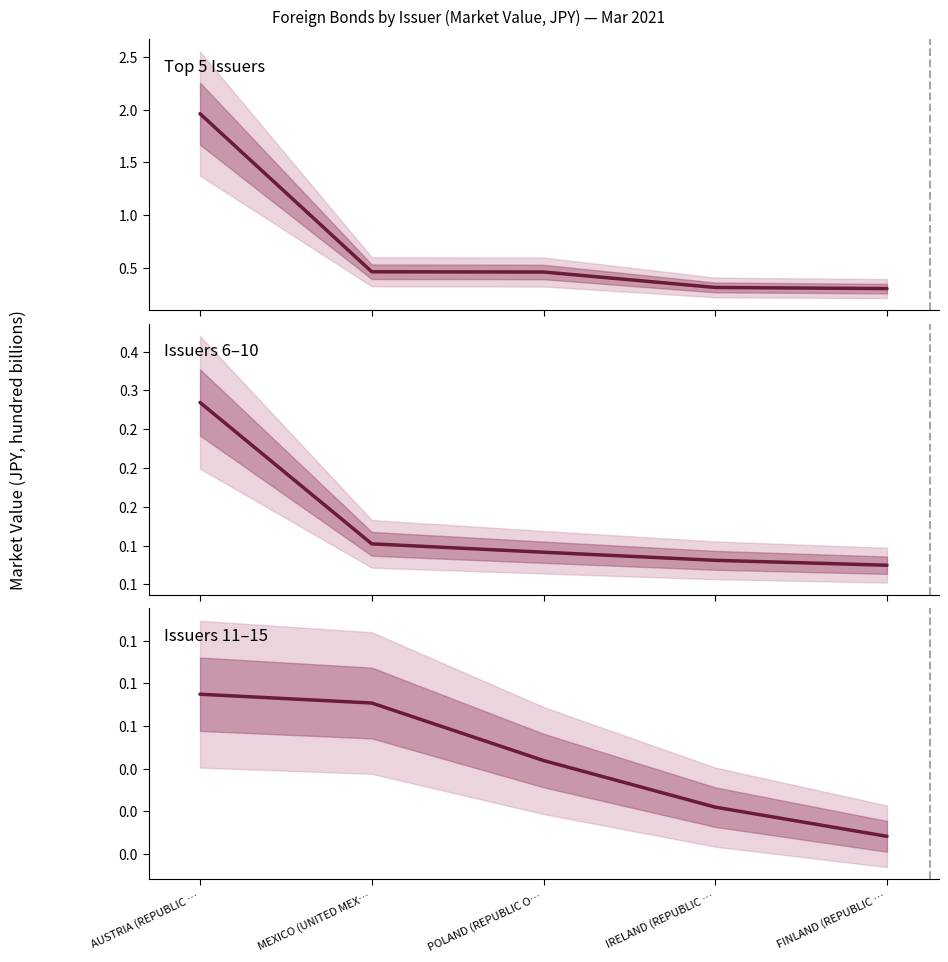

What position from the right is AUSTRIA (REPUBLIC …?

5